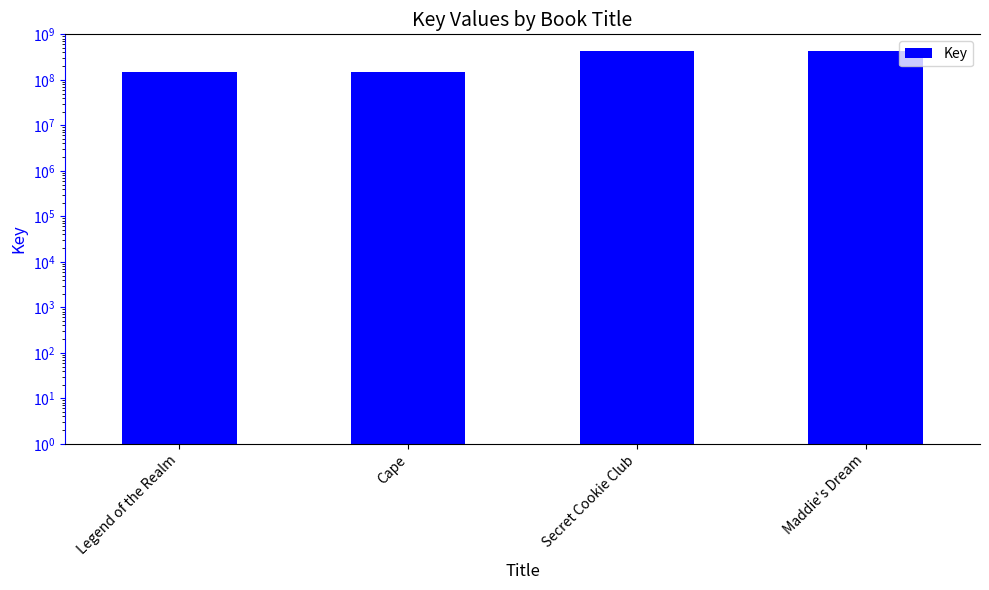

What position from the right is Maddie's Dream?

1